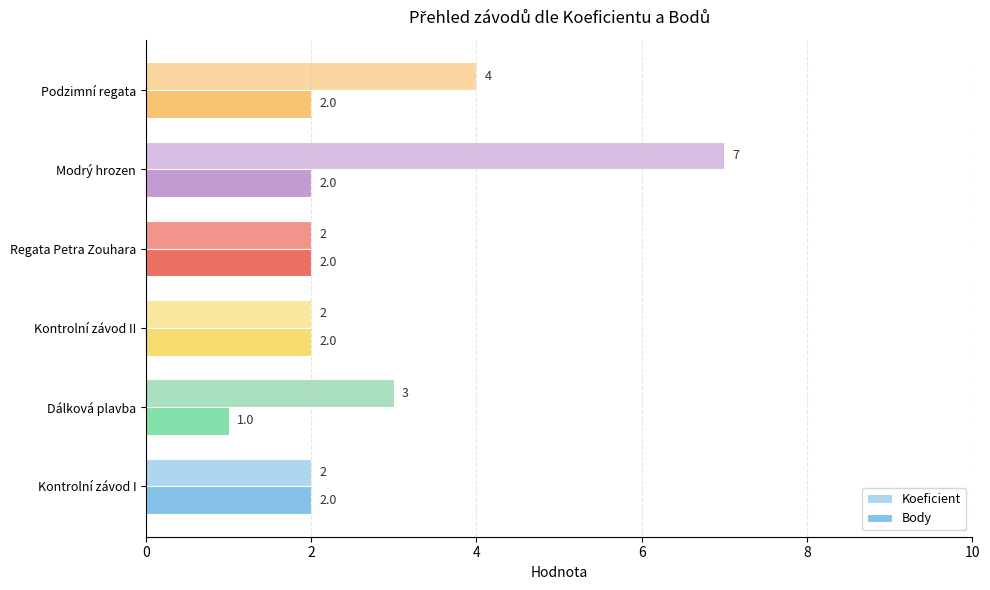

Which series has the widest spread of values?

Koeficient